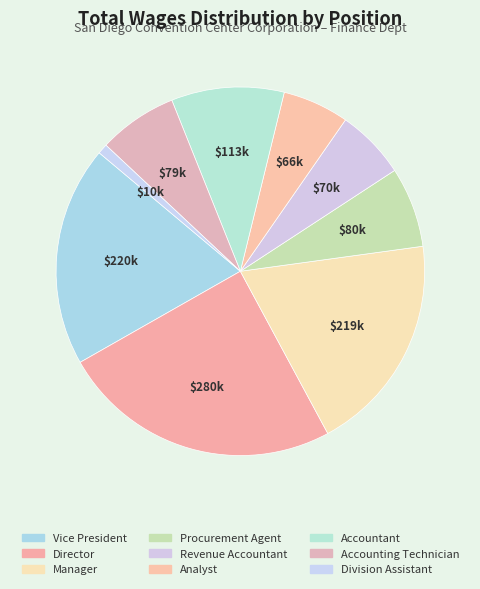

The Manager slice represents 19% of the pie. True or false?

True